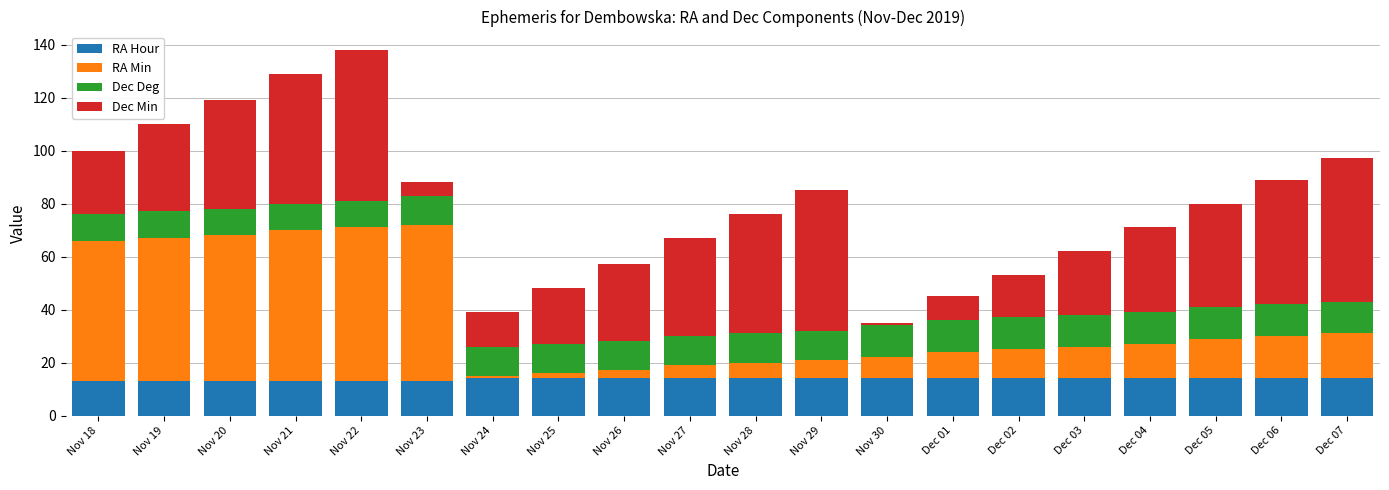

What is the sum of all RA Hour values?

274